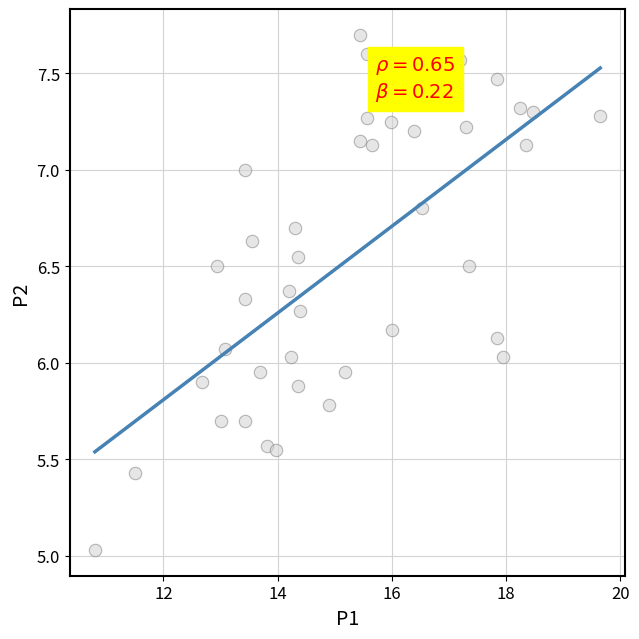

What is the range of Y values (max minus min)?

2.7